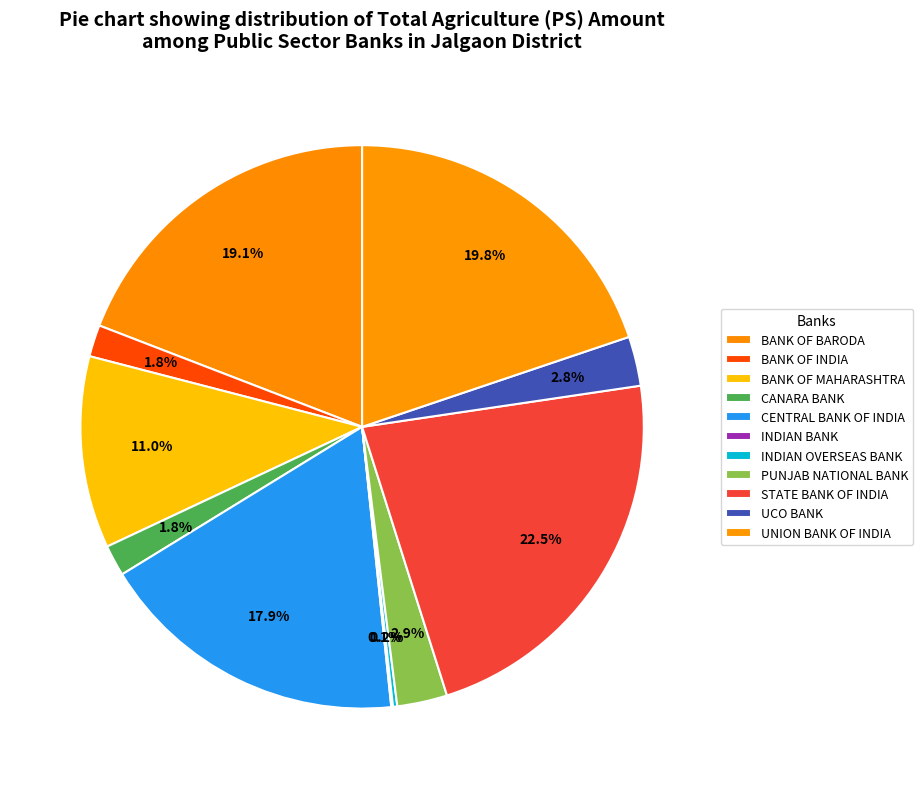

Rank the categories by value from lowest to highest.

INDIAN BANK, INDIAN OVERSEAS BANK, CANARA BANK, BANK OF INDIA, UCO BANK, PUNJAB NATIONAL BANK, BANK OF MAHARASHTRA, CENTRAL BANK OF INDIA, BANK OF BARODA, UNION BANK OF INDIA, STATE BANK OF INDIA